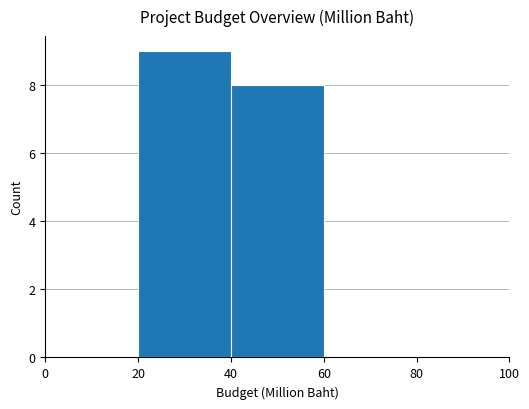

Read the value at 40.

8